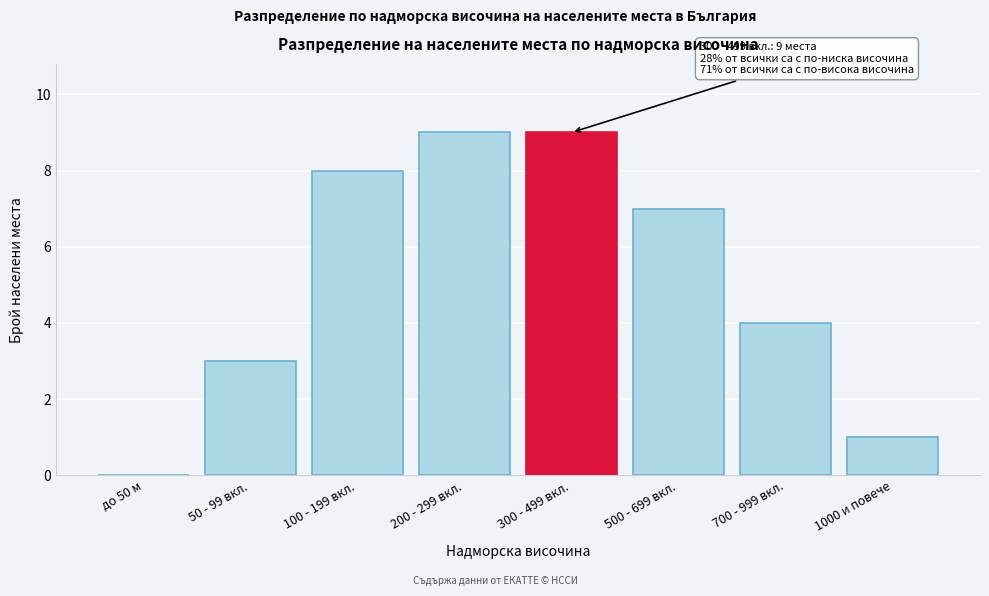

Reading left to right, transcribe all the data shown in this chart.

до 50 м=0	50 - 99 вкл.=3	100 - 199 вкл.=8	200 - 299 вкл.=9	300 - 499 вкл.=9	500 - 699 вкл.=7	700 - 999 вкл.=4	1000 и повече=1